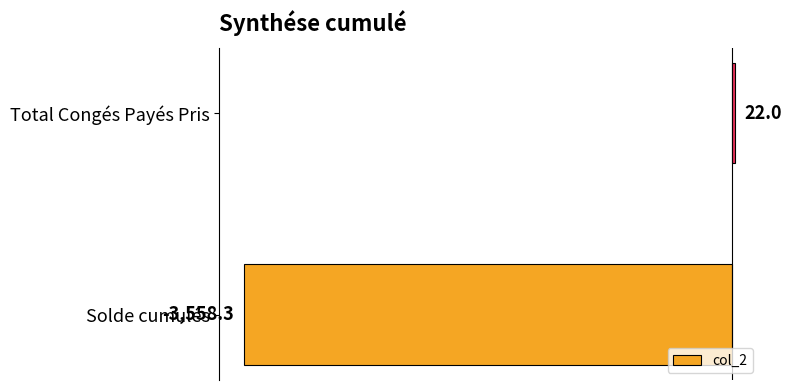

How many negative values are there?

1